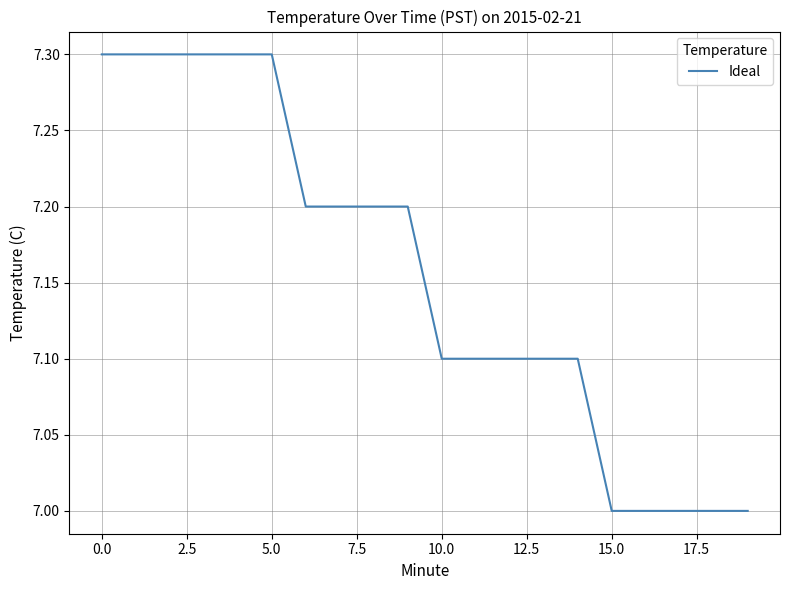

Count the number of categories in the chart.

20